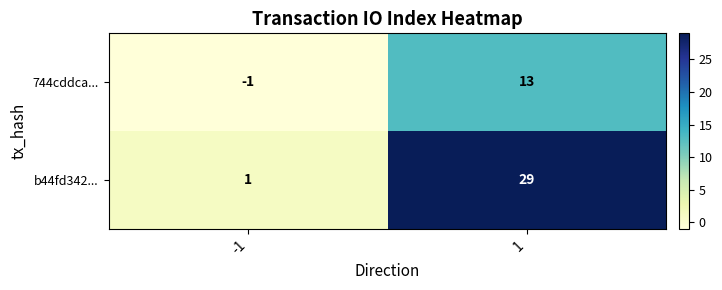

What is the maximum value shown in the chart?

29